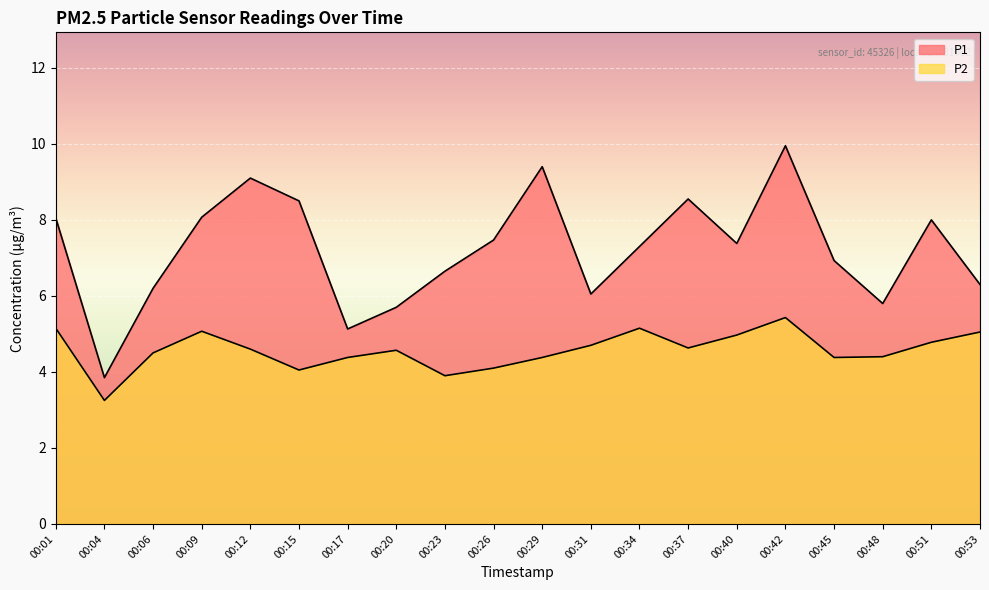

True or false: P1 and P2 intersect in this chart.

False